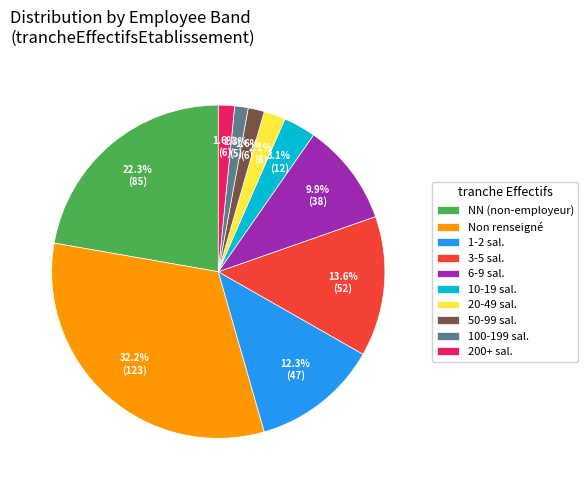

Does any single category account for the majority?

No